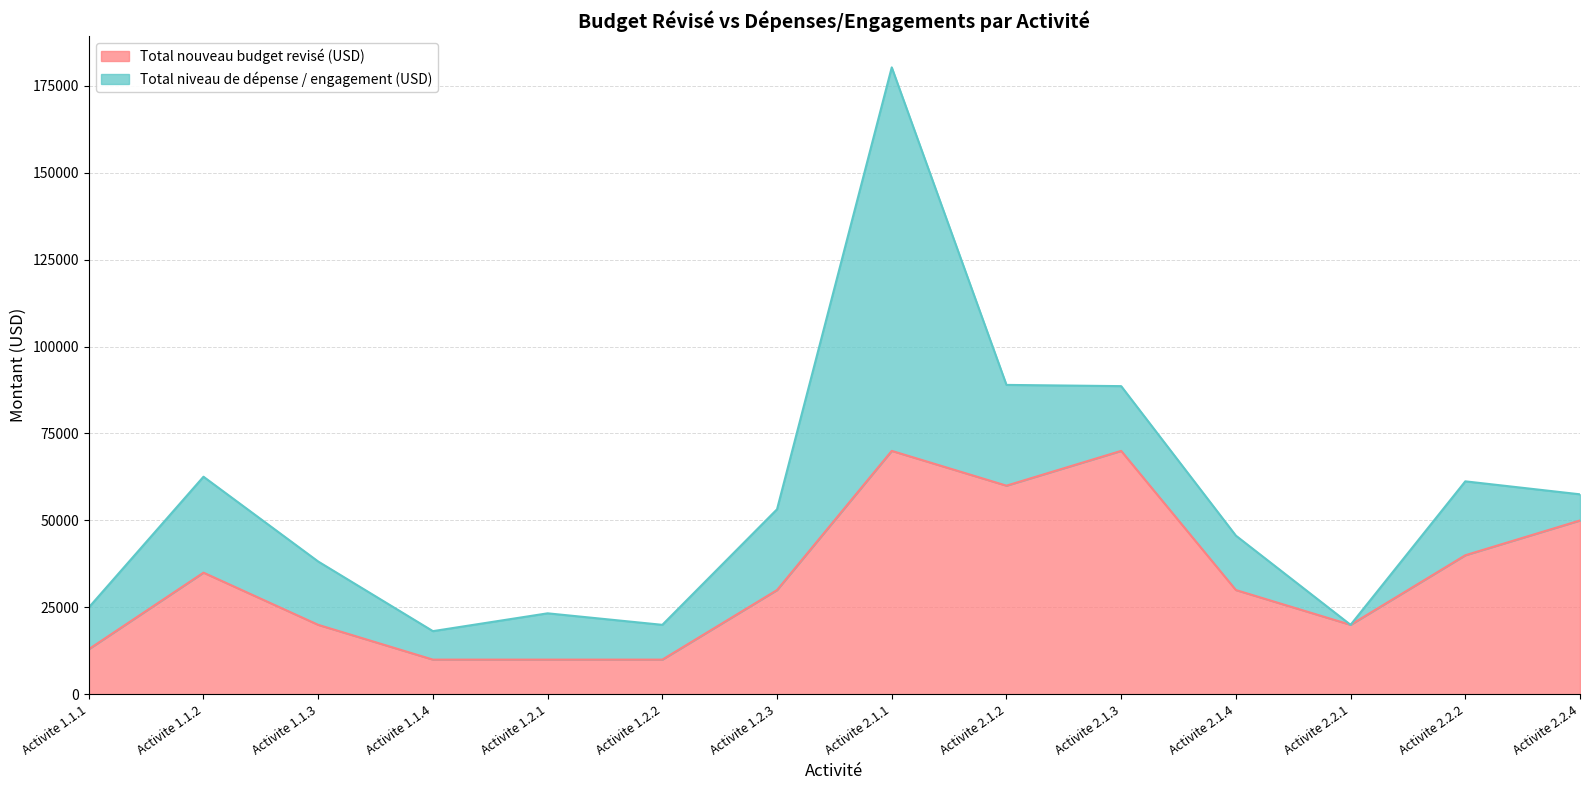

What position from the right is Activite 1.2.3?

8